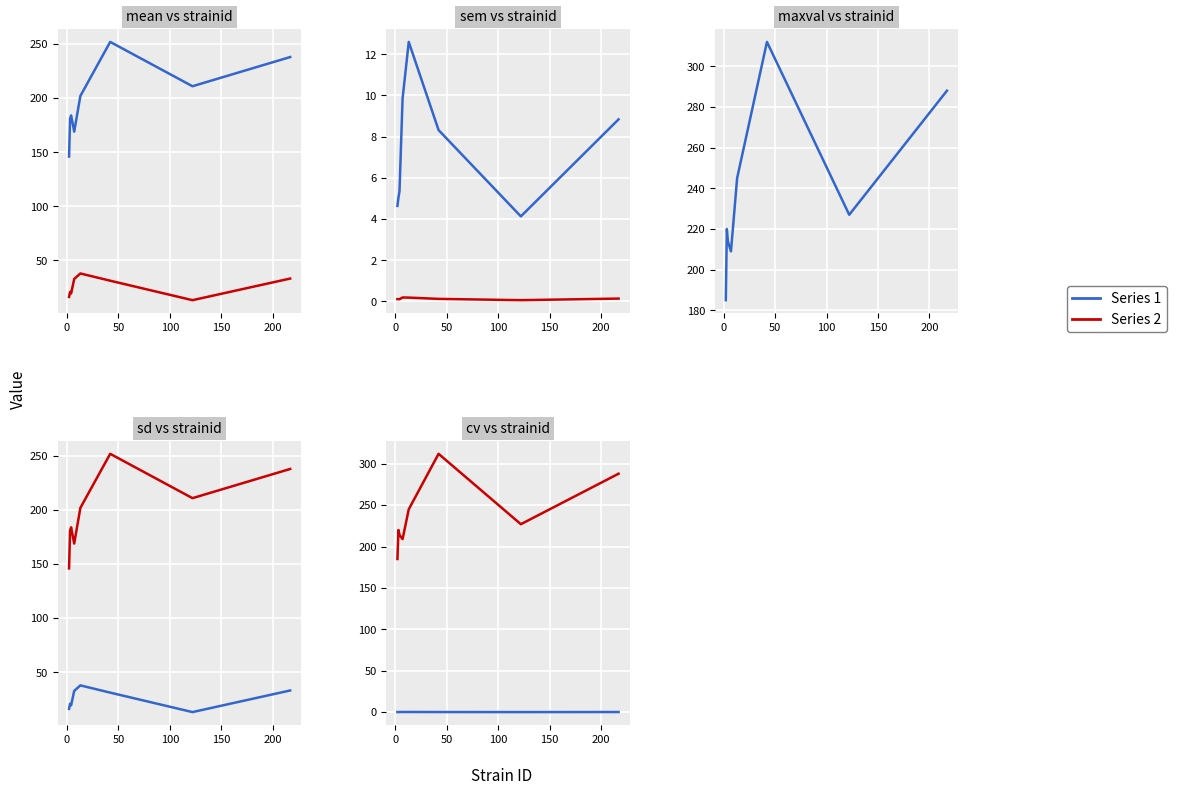

True or false: maxval and sd intersect in this chart.

False